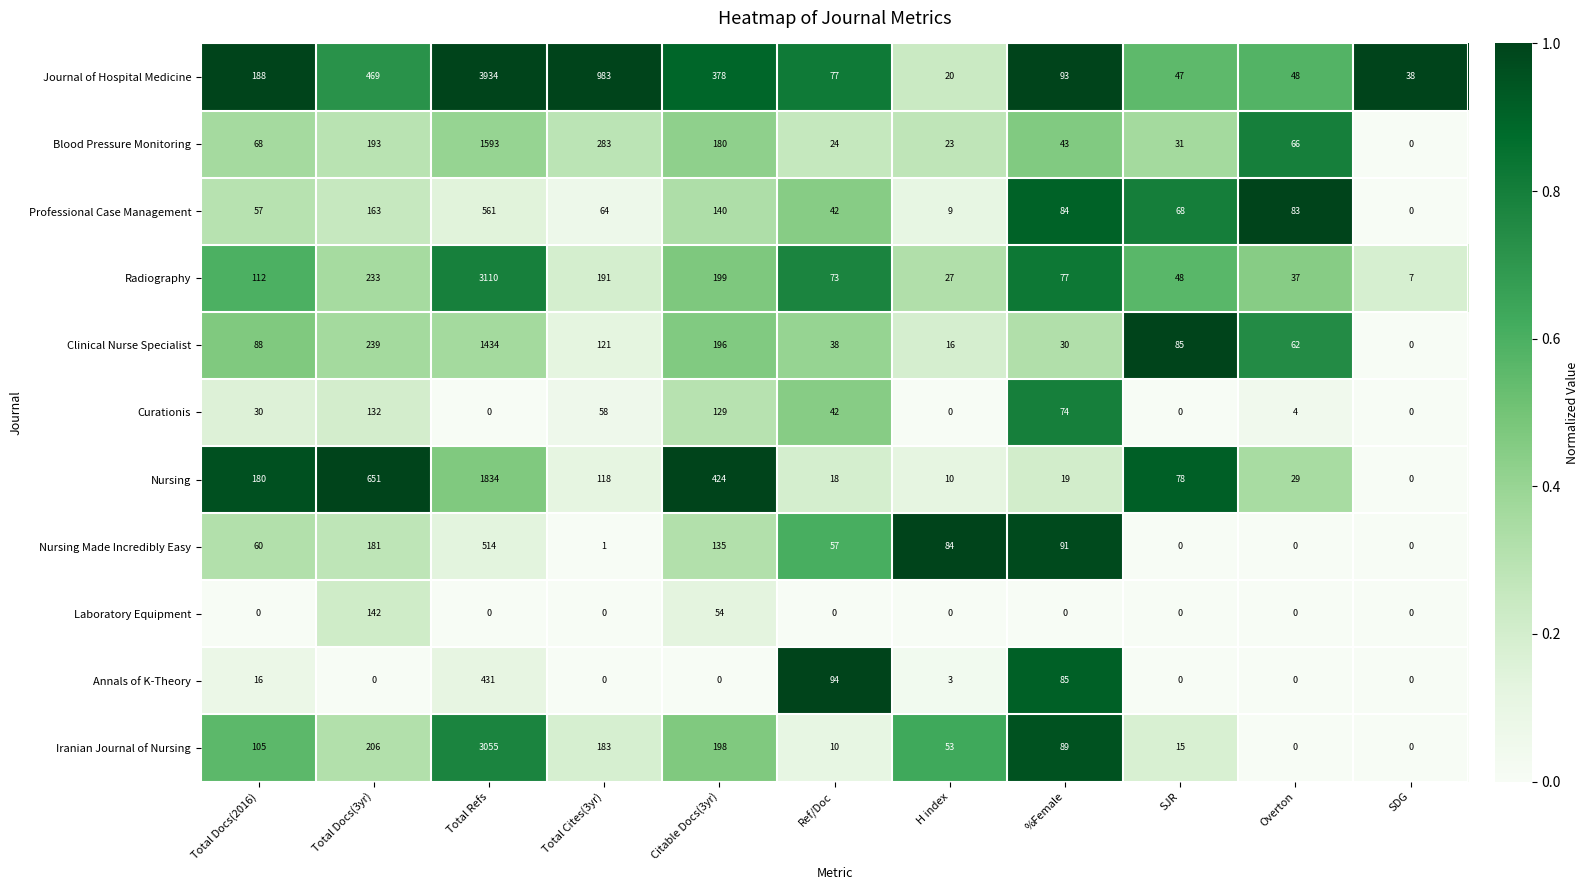

What is the difference between the highest and lowest values at Overton?

83